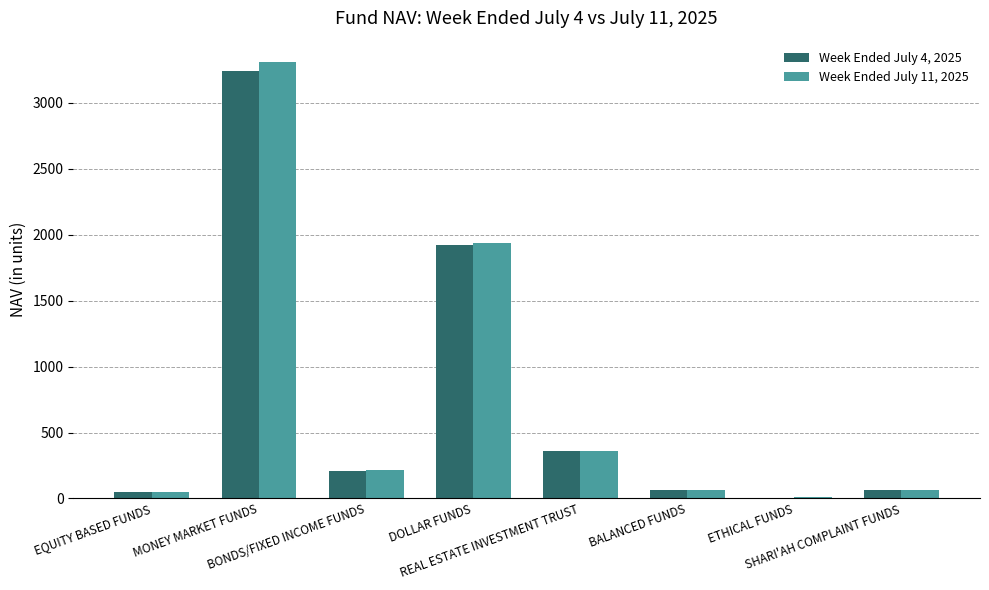

Where does the Week Ended July 11, 2025 series first go above 217?

MONEY MARKET FUNDS